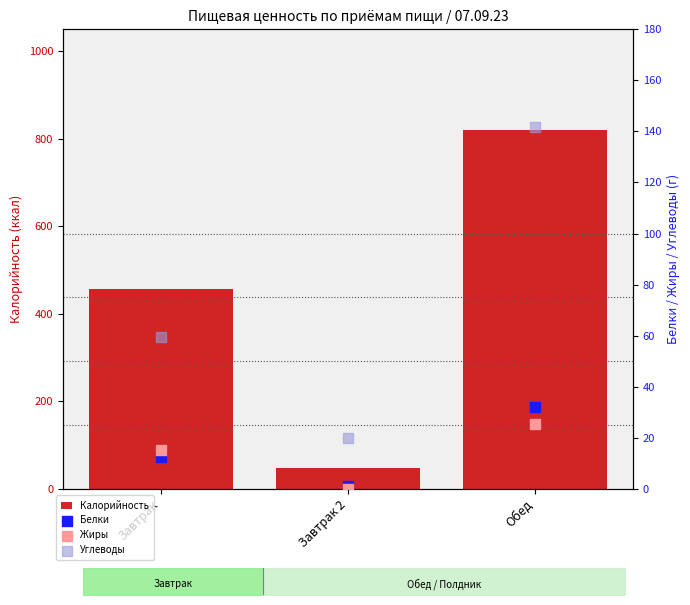

Is the value of Углеводы at Завтрак greater than the value of Белки at Обед?

Yes